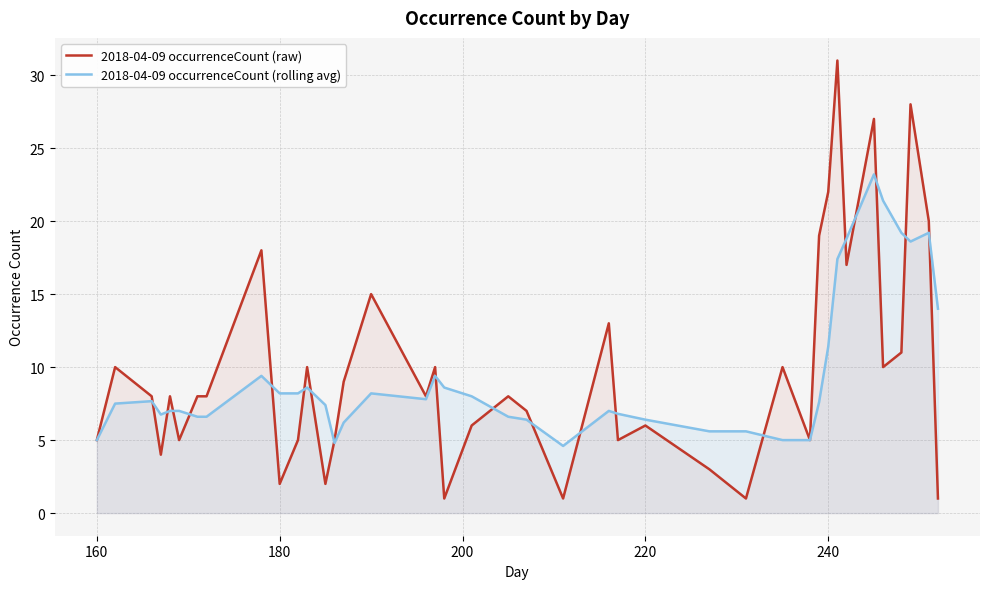

Reading right to left, list all the values displayed in this chart.

2018-04-09 occurrenceCount (raw): 1.0	20.0	28.0	11.0	10.0	27.0	17.0	31.0	22.0	19.0	5.0	10.0	1.0	3.0	6.0	5.0	13.0	1.0	7.0	8.0	6.0	1.0	10.0	8.0	15.0	9.0	5.0	2.0	10.0	5.0	2.0	18.0	8.0	8.0	5.0	8.0	4.0	8.0	10.0	5.0
2018-04-09 occurrenceCount (rolling avg): 14.0	19.2	18.6	19.2	21.4	23.2	18.8	17.4	11.4	7.6	5.0	5.0	5.6	5.6	6.4	6.8	7.0	4.6	6.4	6.6	8.0	8.6	9.4	7.8	8.2	6.2	4.8	7.4	8.6	8.2	8.2	9.4	6.6	6.6	7.0	7.0	6.8	7.7	7.5	5.0